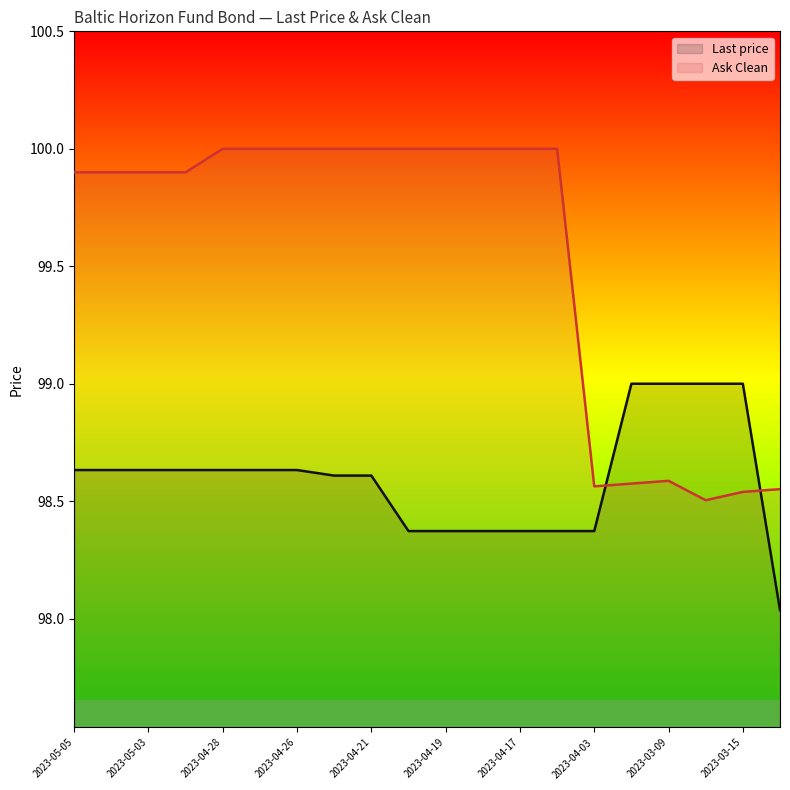

After their last crossing, which series has the higher values: Last price or Ask Clean?

Ask Clean